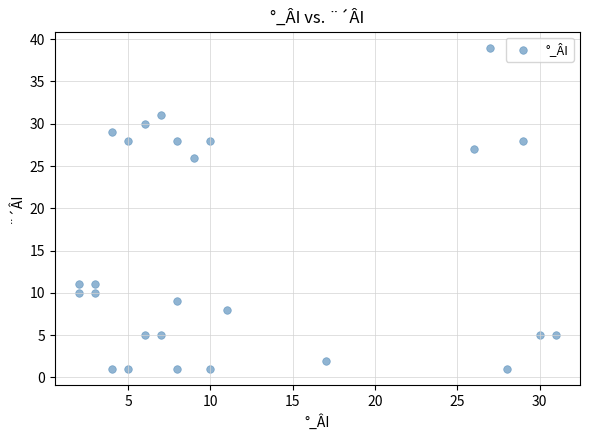

What is the range of Y values (max minus min)?

38